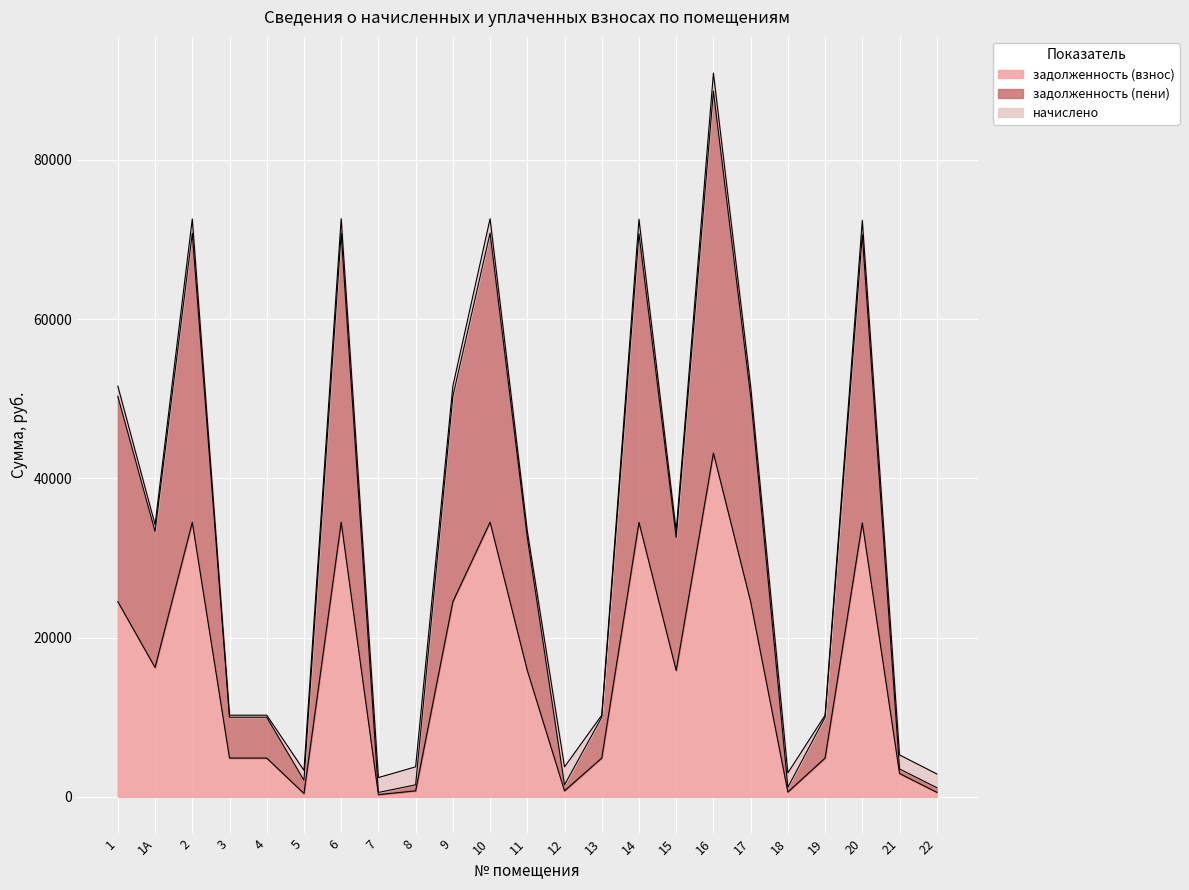

At how many categories does at least one series exceed 32721?

10